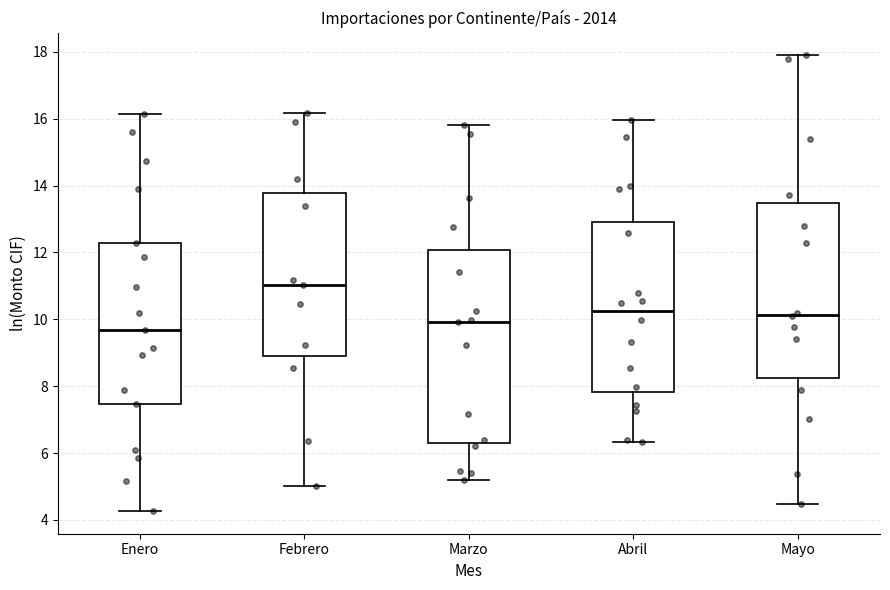

Which box is the tallest, from its lower edge to its upper edge?

Marzo